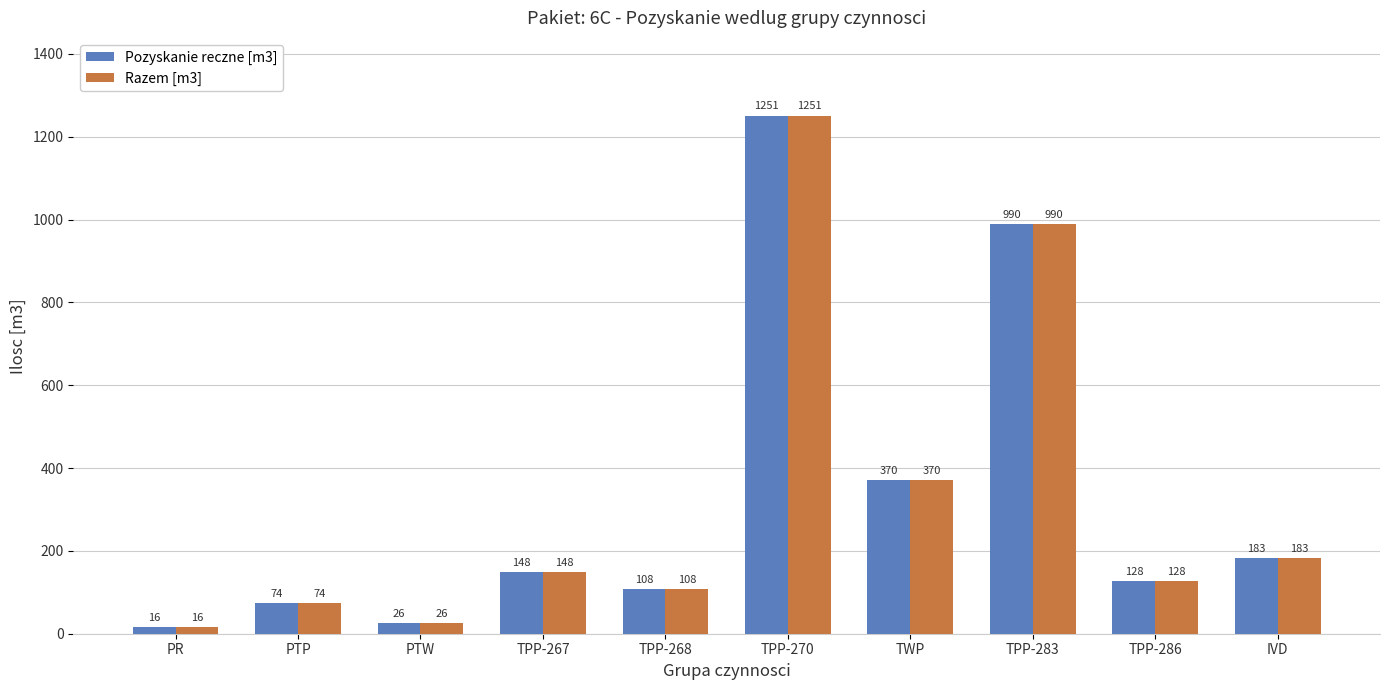

What position from the right is PTP?

9